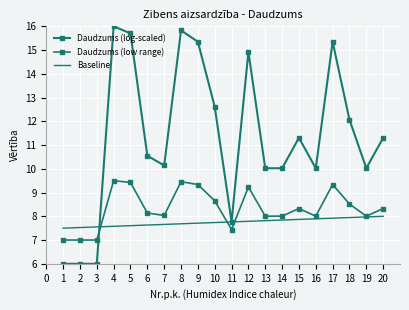

Is it true that Daudzums (log-scaled) equals 10.0 at 14?

True